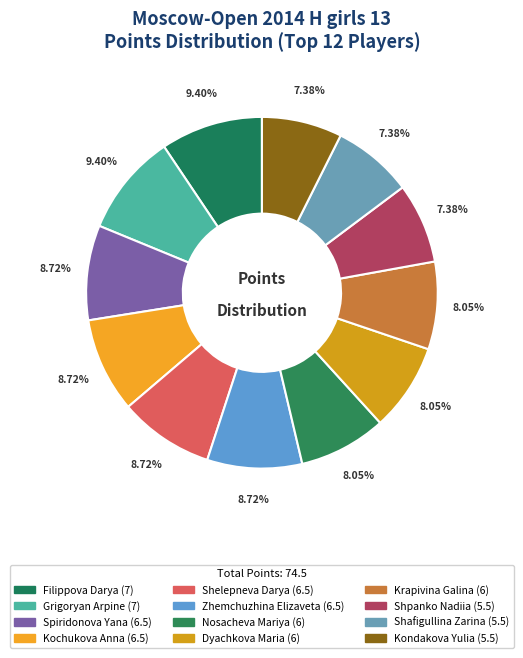

Which has a higher value, Spiridonova Yana or Shpanko Nadiia?

Spiridonova Yana